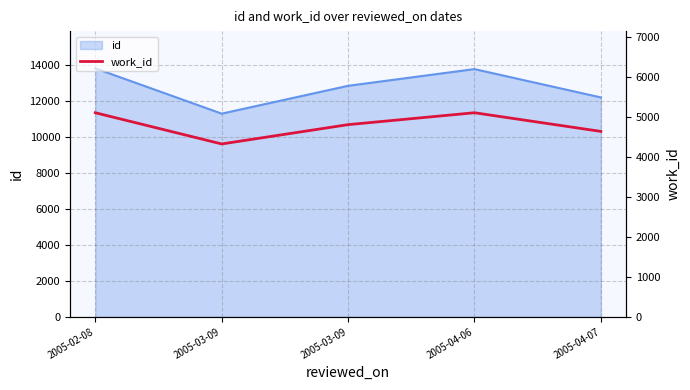

Reading left to right, list all the values displayed in this chart.

2005-02-08=5106	2005-03-09=4325	2005-03-09=4808	2005-04-06=5106	2005-04-07=4639